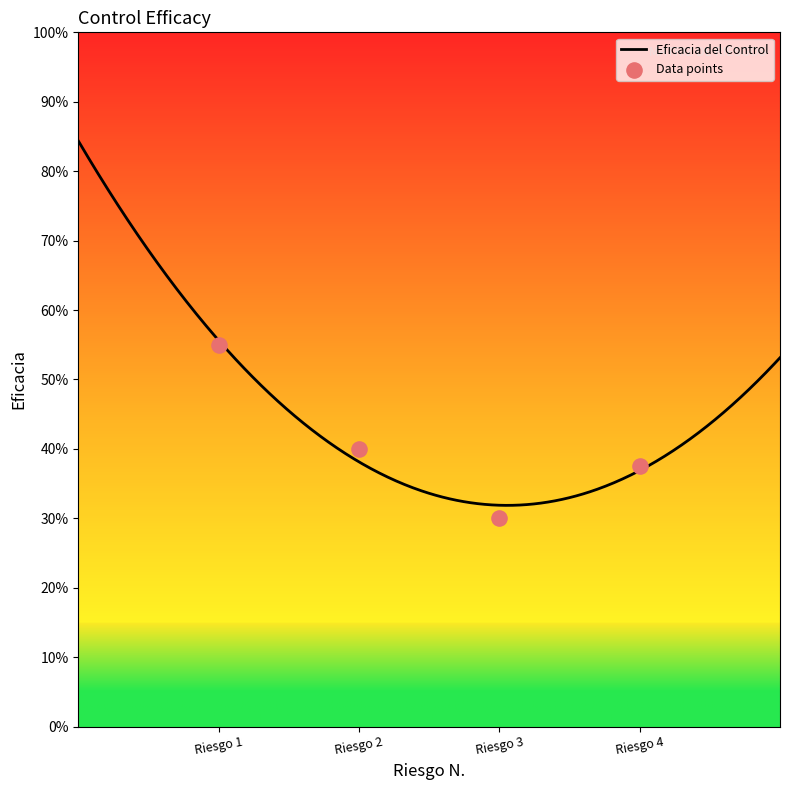

Which has a higher value, Riesgo 3 or Riesgo 2?

Riesgo 2